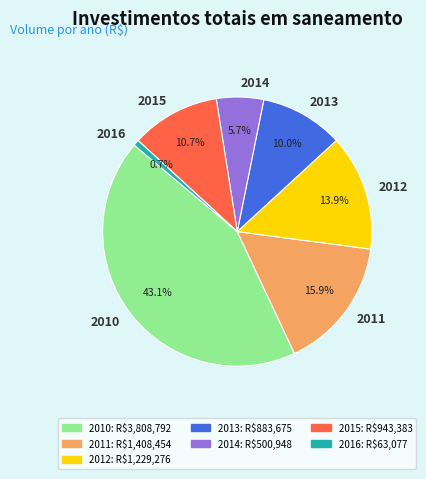

Which category has the biggest portion of the pie?

2010